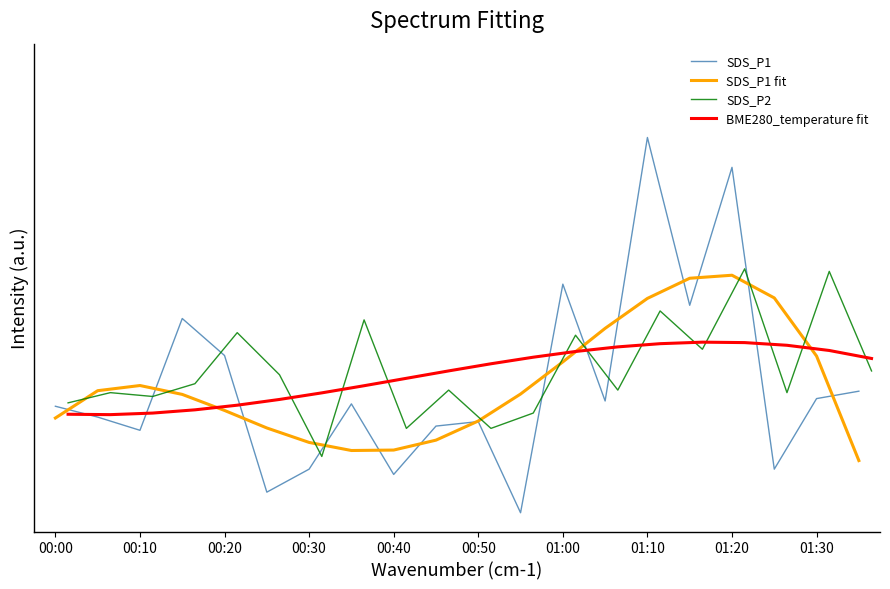

Between which two adjacent categories do SDS_P2 and SDS_P1 fit first intersect?

00:00 and 00:10